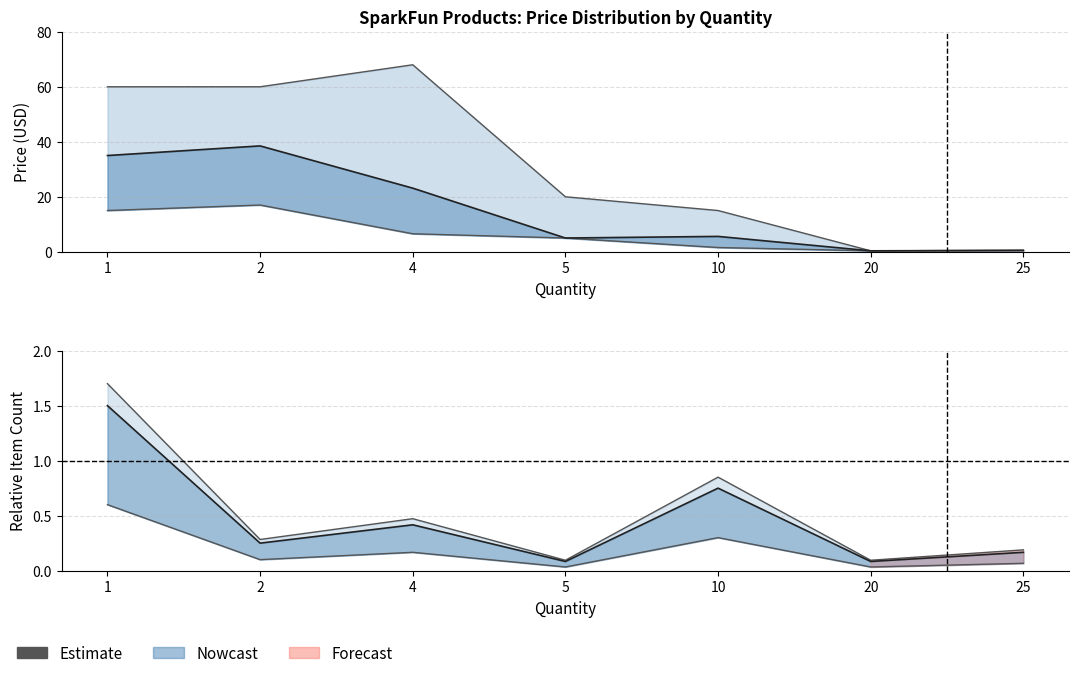

What is the difference between the values at 4 and 5?

0.3